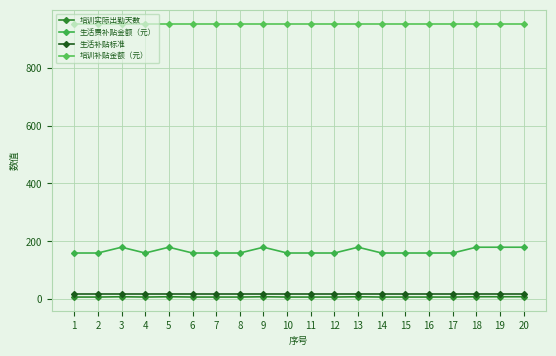

Does the chart have visible grid lines?

Yes